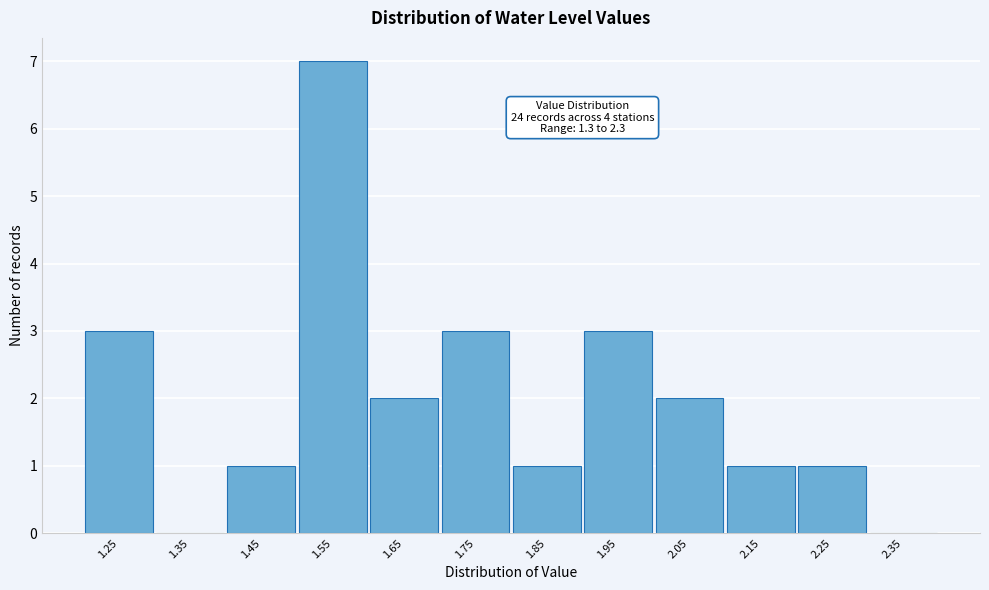

What is the maximum value shown in the chart?

7